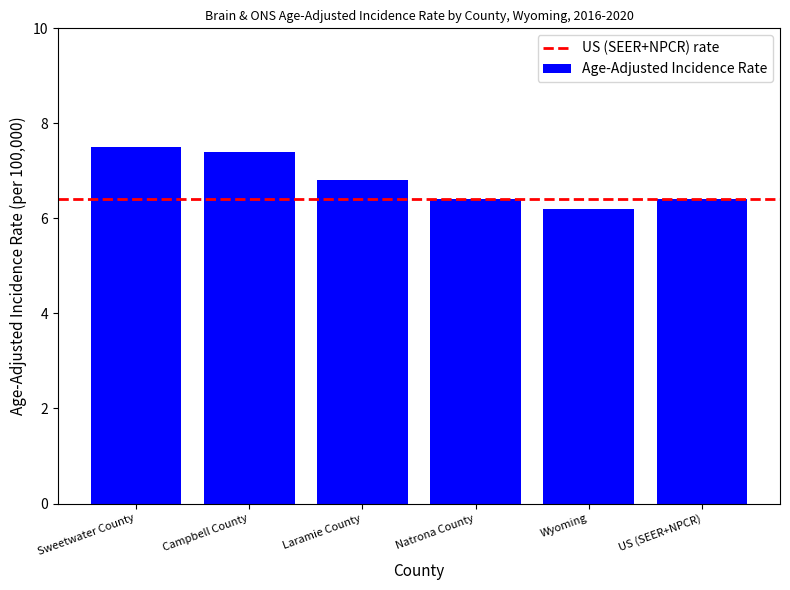

Are the bars grouped side by side (vs. stacked)?

No